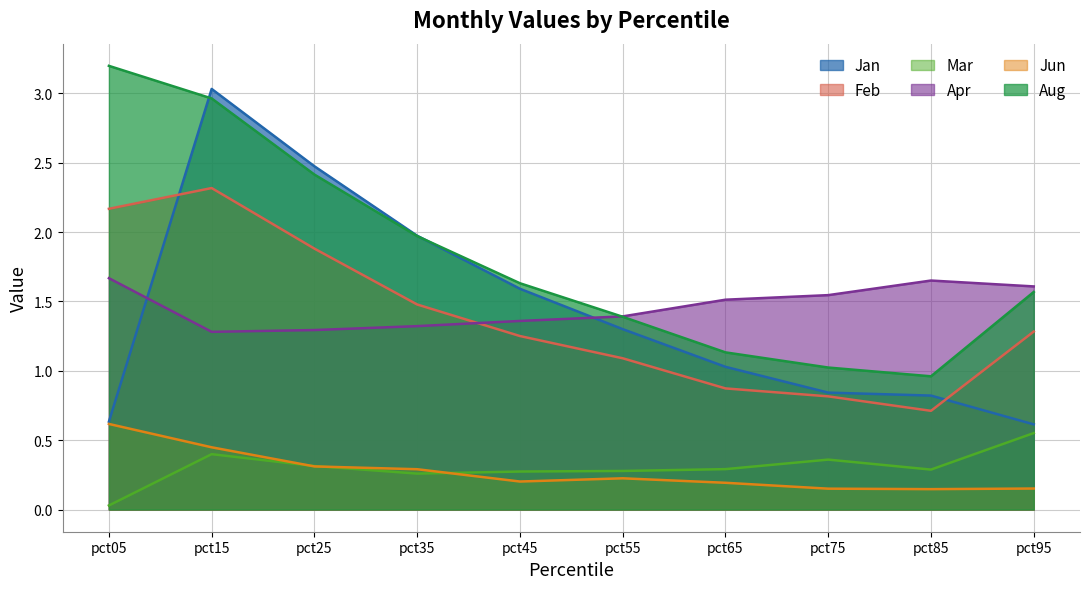

At how many categories does at least one series exceed 1?

10